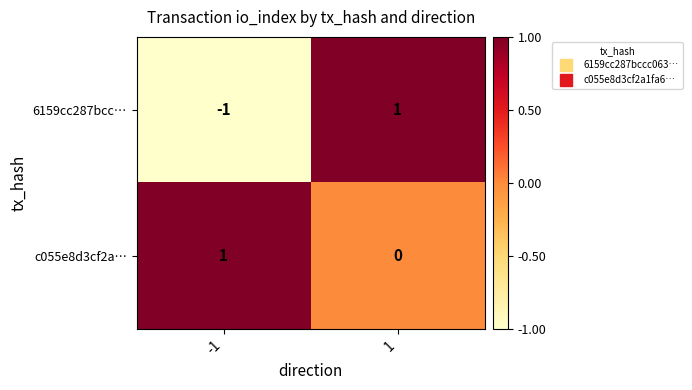

The value of c055e8d3cf2a… at -1 is 1. True or false?

True